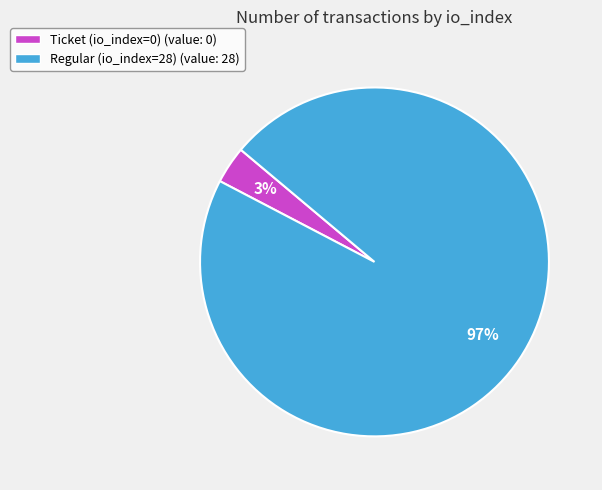

Is there a majority slice in this chart?

Yes